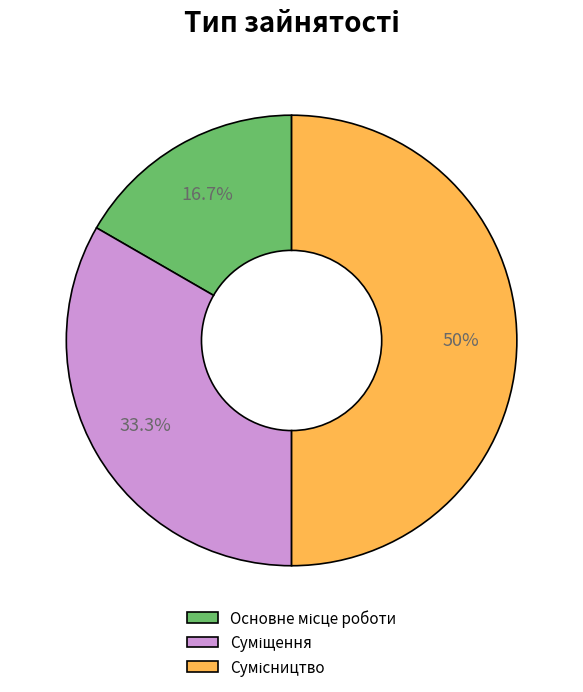

How many segments does this pie chart have?

3